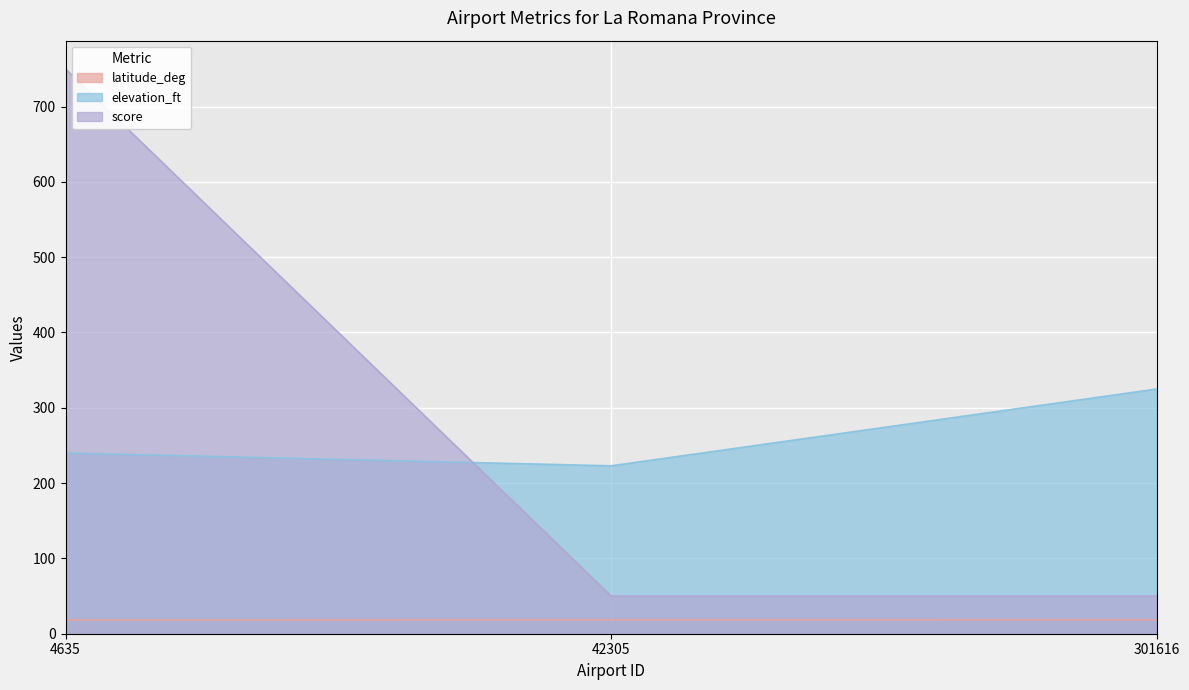

What is the value of the score point at the 3rd from the left?

50.0